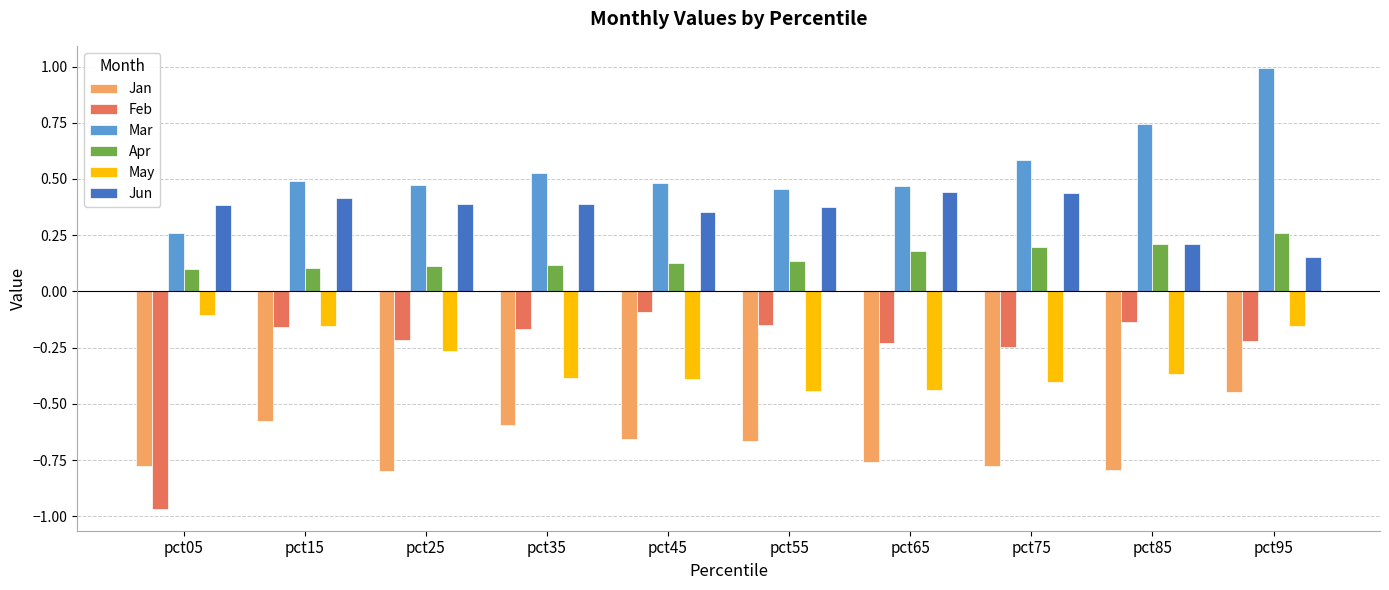

At which label is Jan closest to 0?

pct95